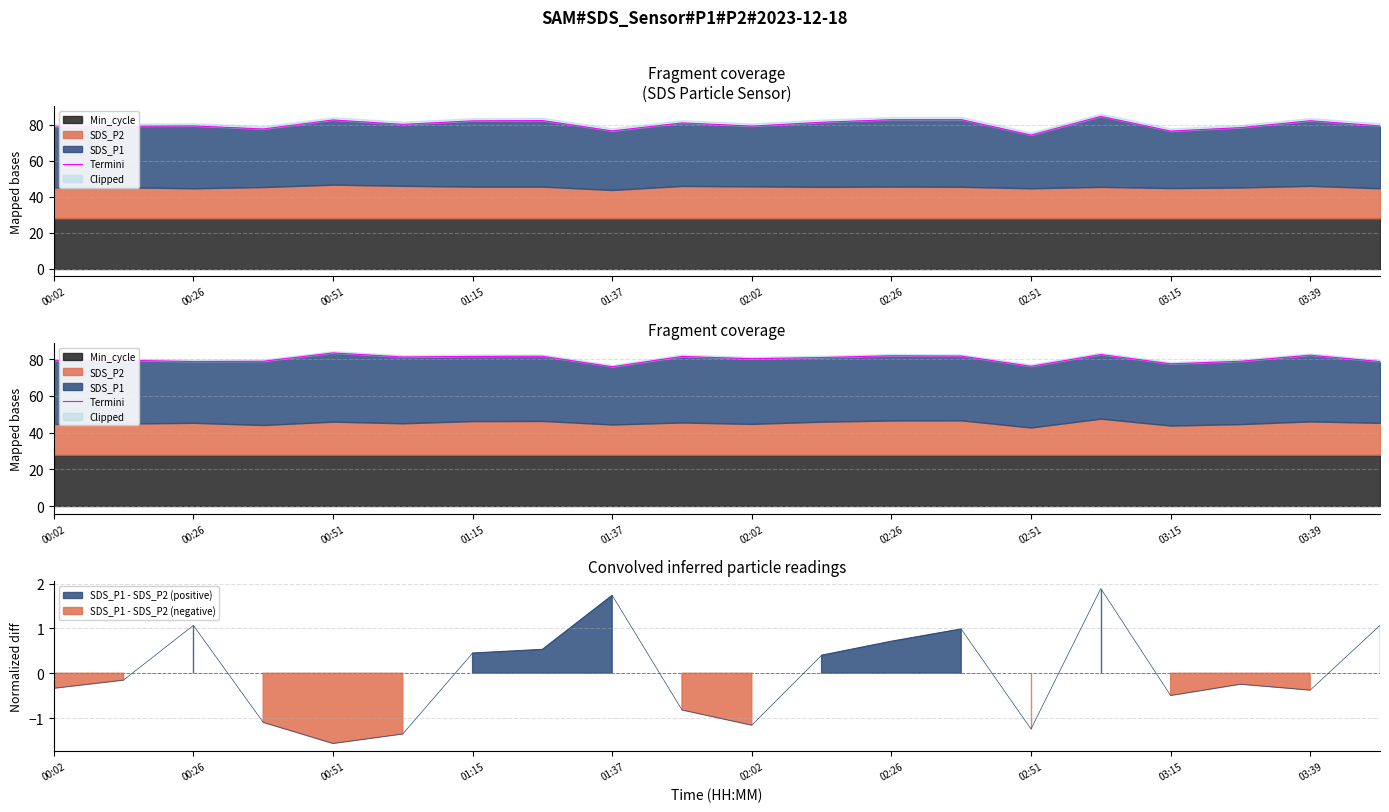

What position from the left is 02:51?

8